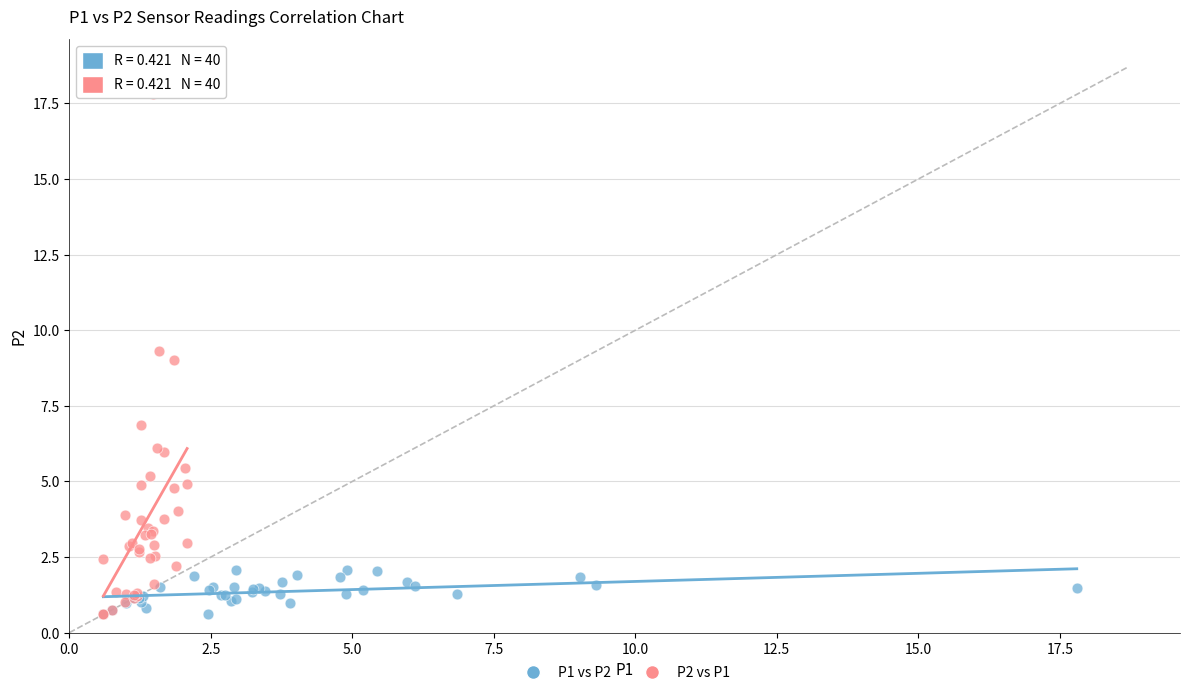

What are all the series names shown in the legend?

P1 vs P2, P2 vs P1